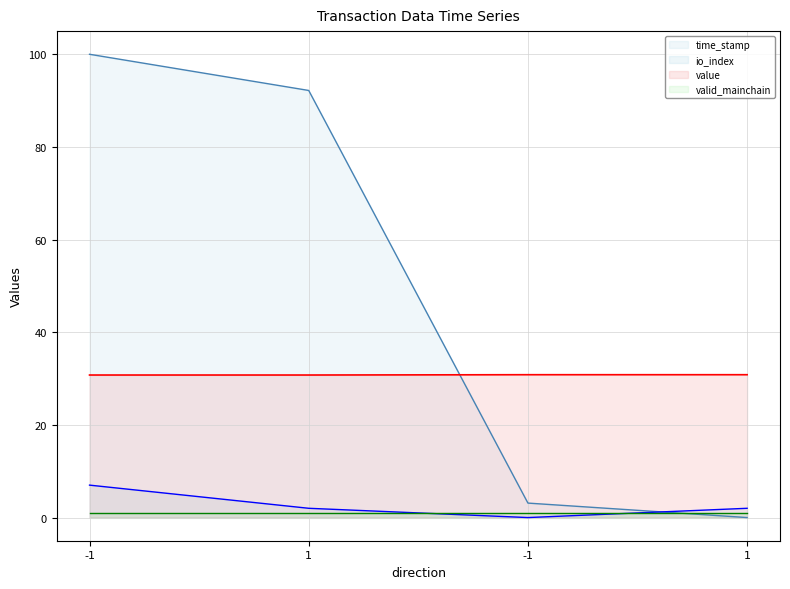

True or false: value has a value of 30.8 at 1.

True